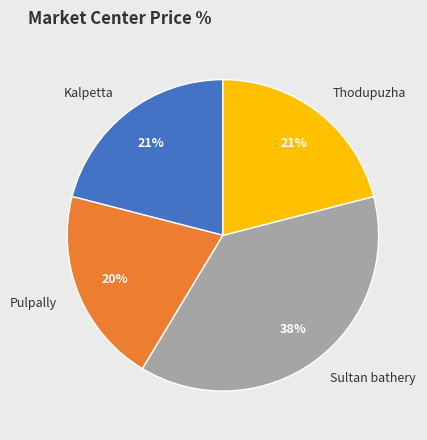

What is the ratio of the value at Pulpally to the value at Kalpetta?

1.0